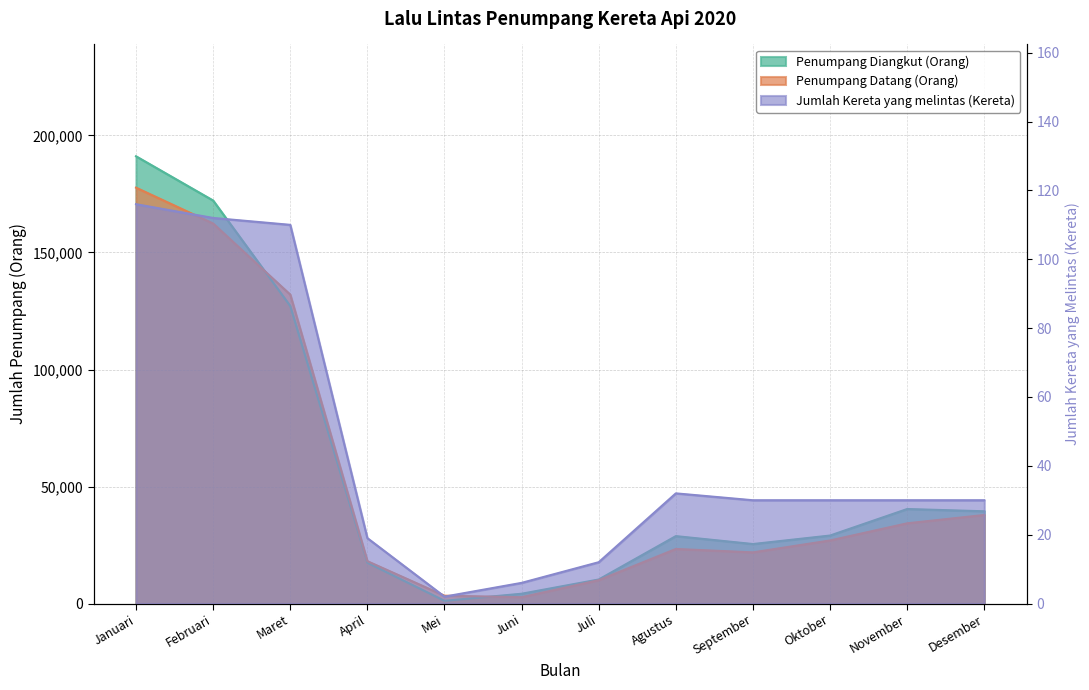

True or false: Jumlah Kereta yang melintas (Kereta) and Penumpang Diangkut (Orang) cross at least once.

False